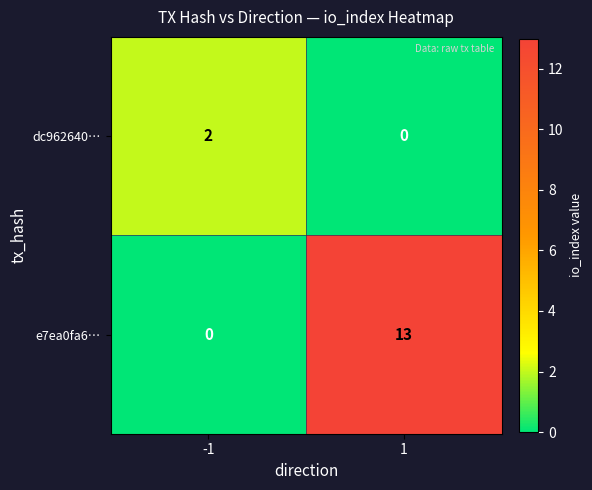

What is the spread (max minus min) of values at 1?

13